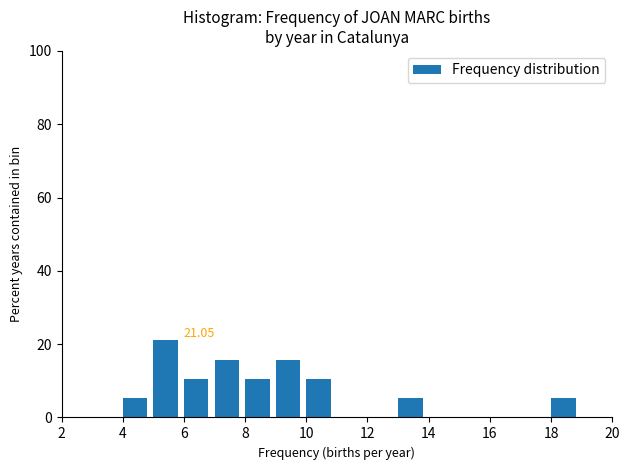

Which range on the x-axis has the tallest bar?

5 to 6